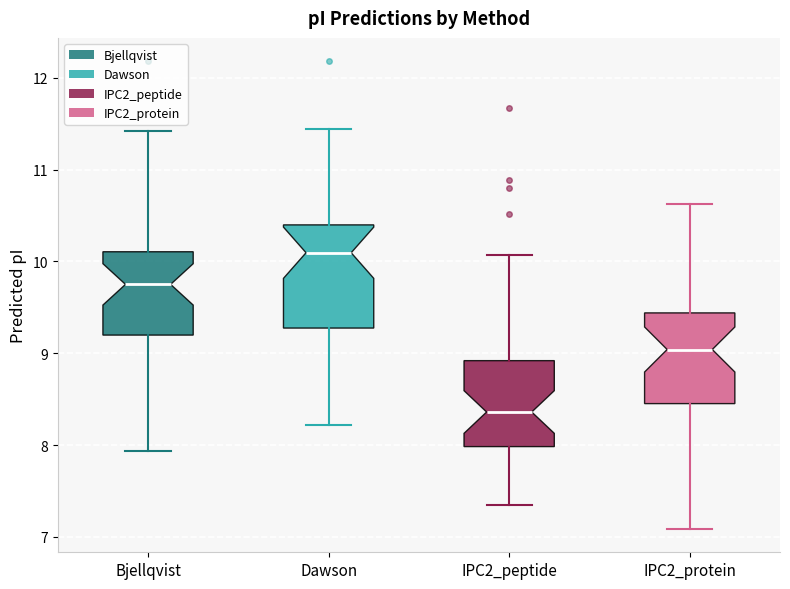

Reading left to right, read every box against the y-axis: the position of its median line, the range the box covers, and the ends of its whiskers. The values are not printed on the chart, so give them approximately, as read against the axis.

Bjellqvist: median 9.8, box 9.2 to 10.1, whiskers 7.9 to 11.4
Dawson: median 10.1, box 9.3 to 10.4, whiskers 8.2 to 11.4
IPC2_peptide: median 8.4, box 8.0 to 8.9, whiskers 7.4 to 10.1
IPC2_protein: median 9.0, box 8.5 to 9.4, whiskers 7.1 to 10.6